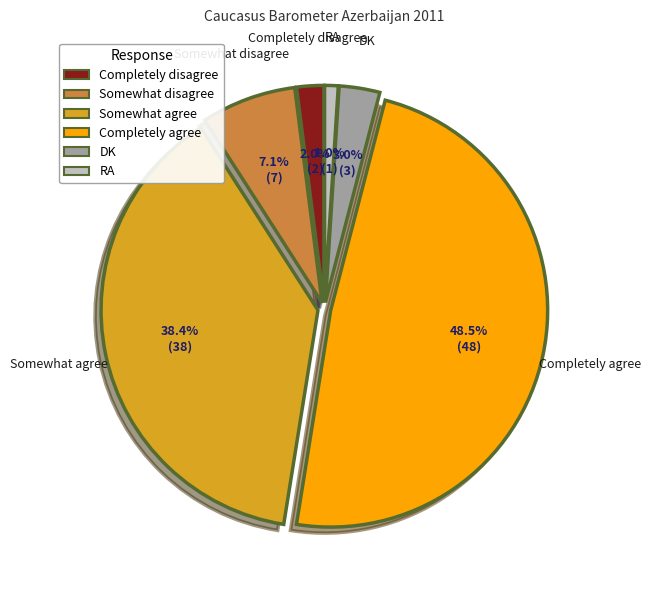

True or false: DK accounts for 17% of the total.

False